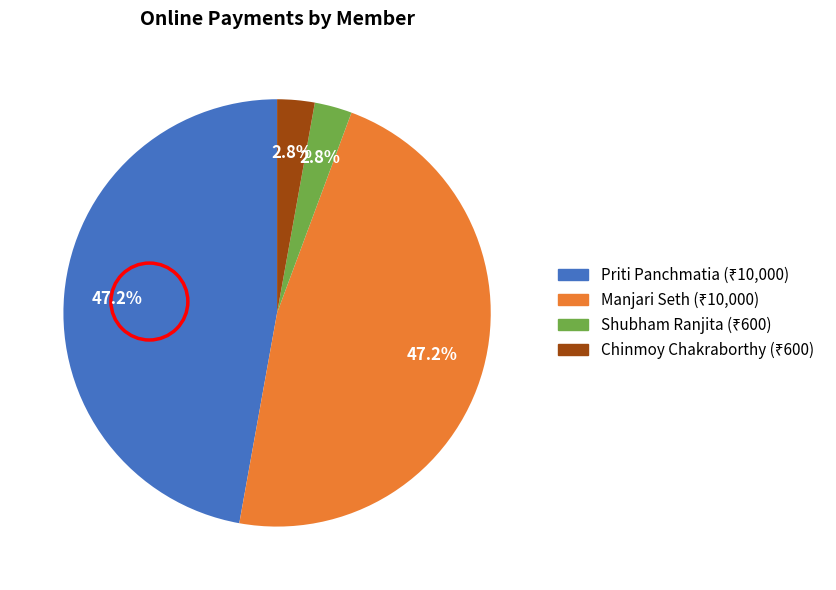

Is there a majority slice in this chart?

No